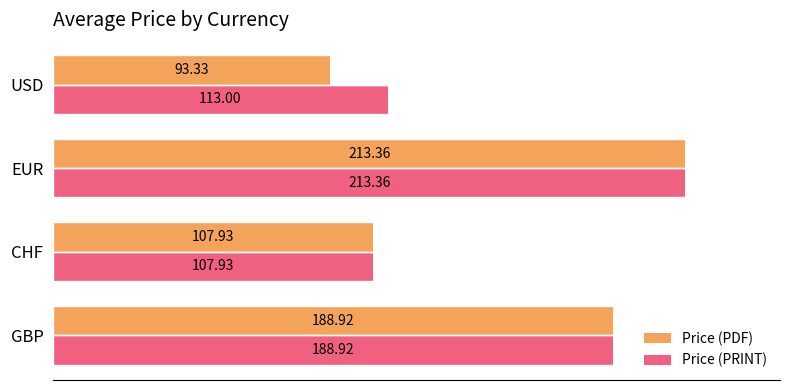

At which category is the sum across all series the highest?

EUR